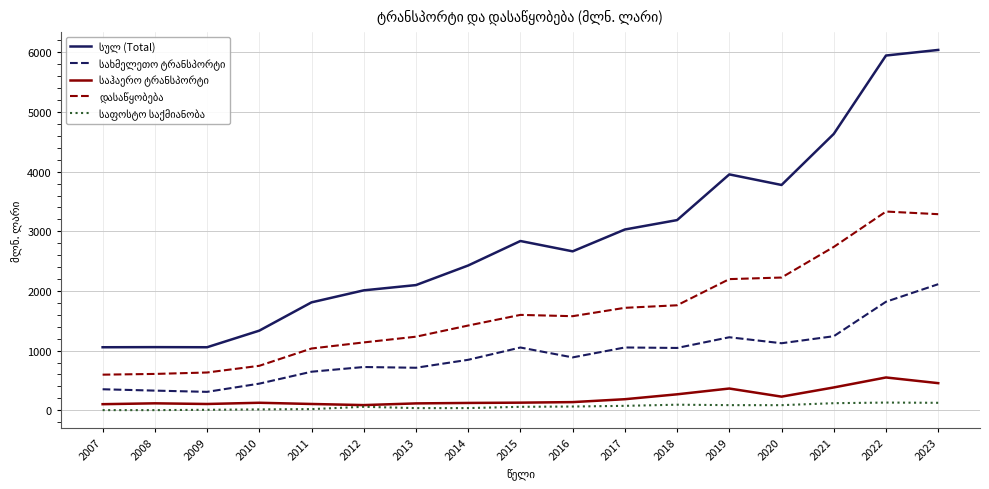

How many lines are shown in the chart?

5